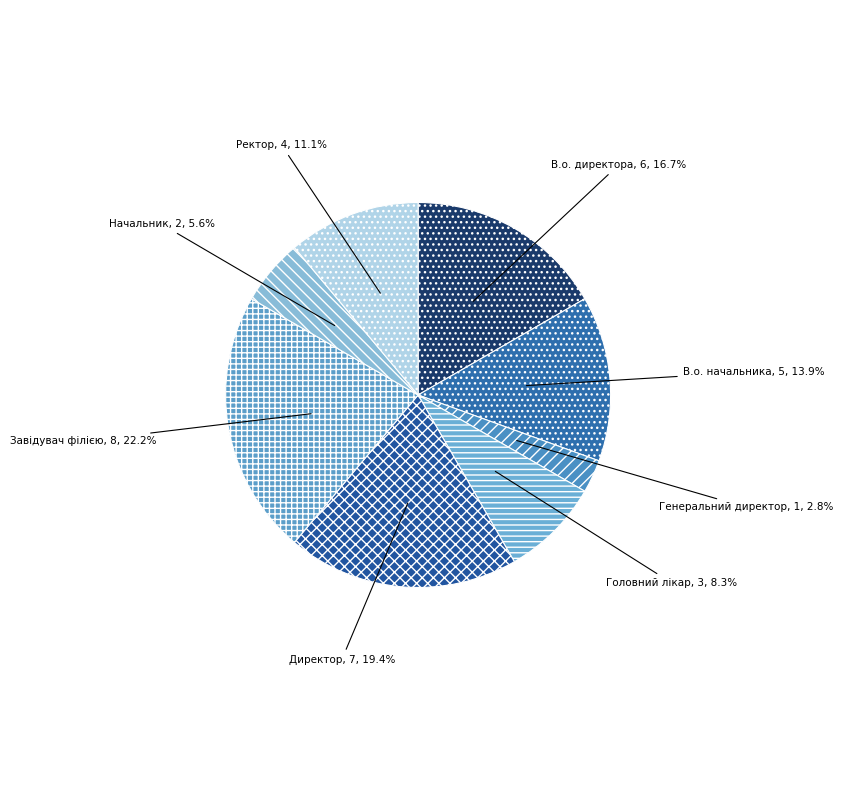

What percentage is the Генеральний директор slice, to the nearest percent?

3%